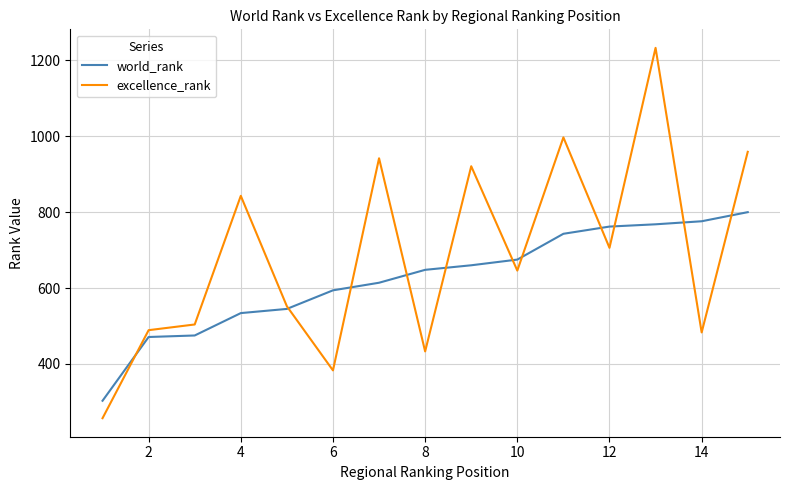

What are all the series names shown in the legend?

world_rank, excellence_rank